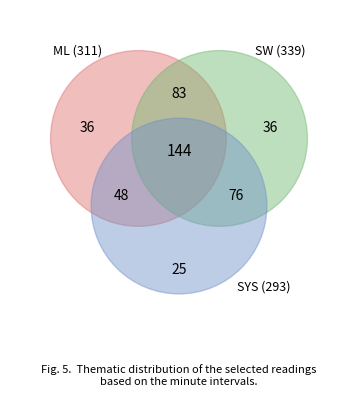

What portion of the pie excludes 3?

79.7%